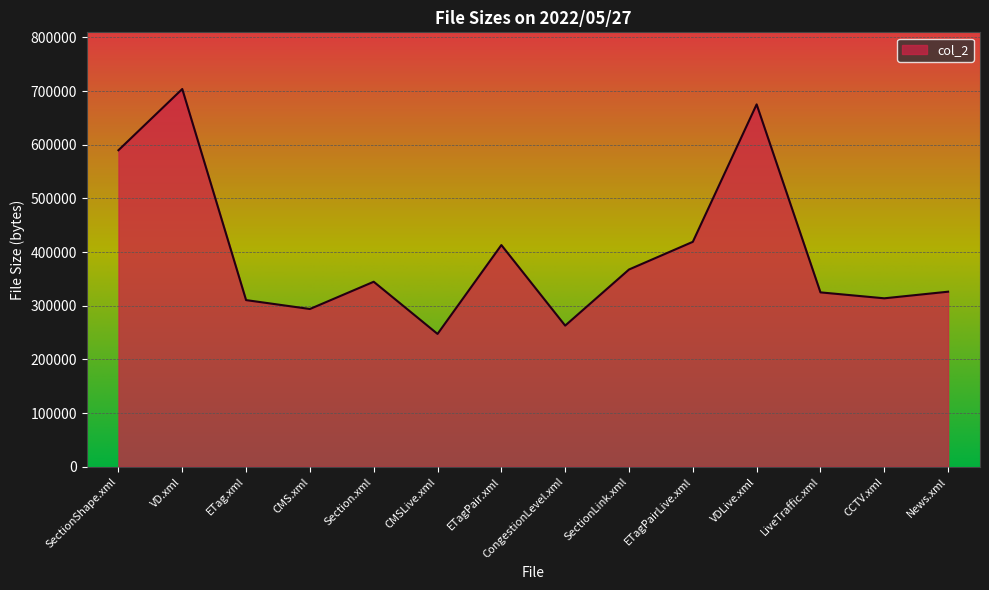

Read the value at CMS.xml.

294078